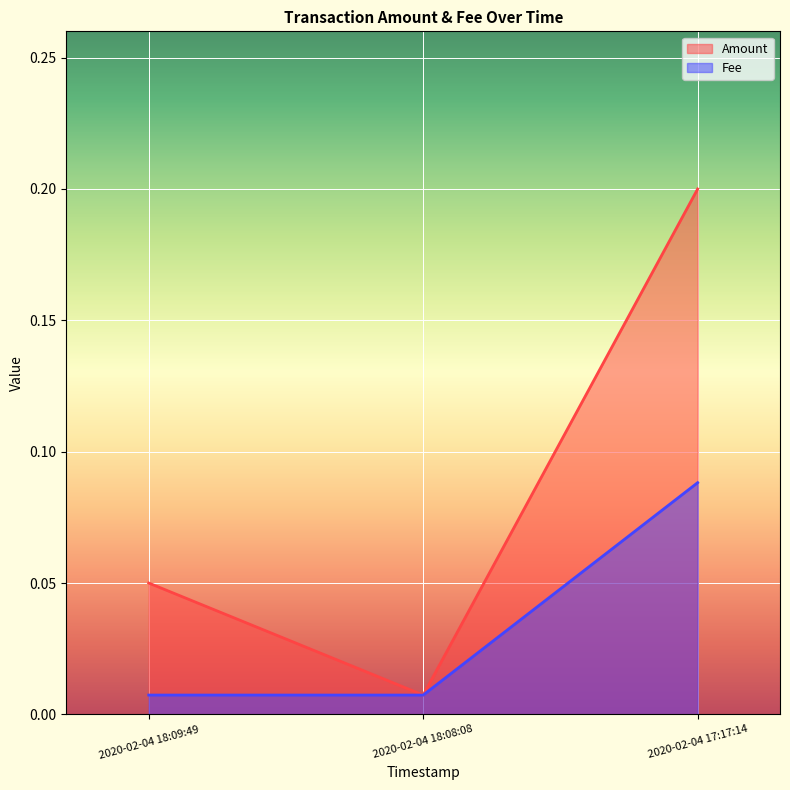

What is the average value of the Amount series?

0.1